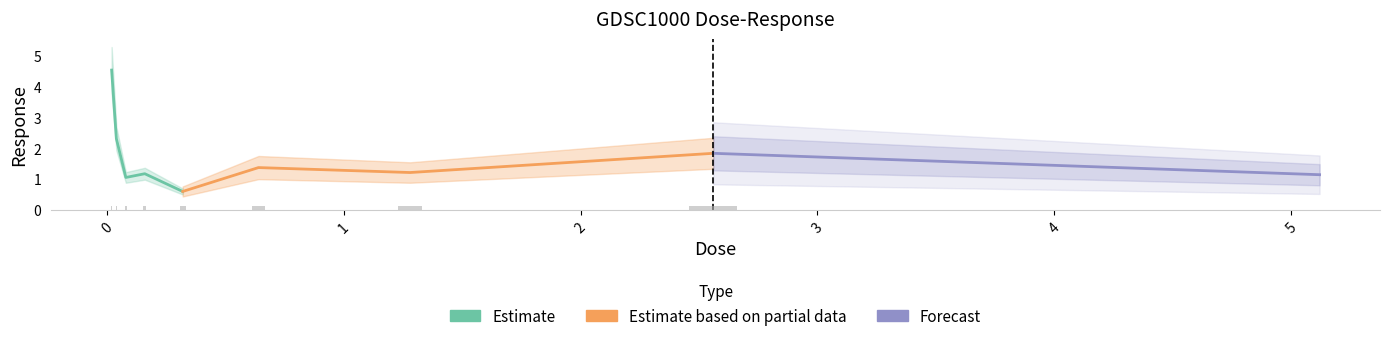

What is the average value?

1.7